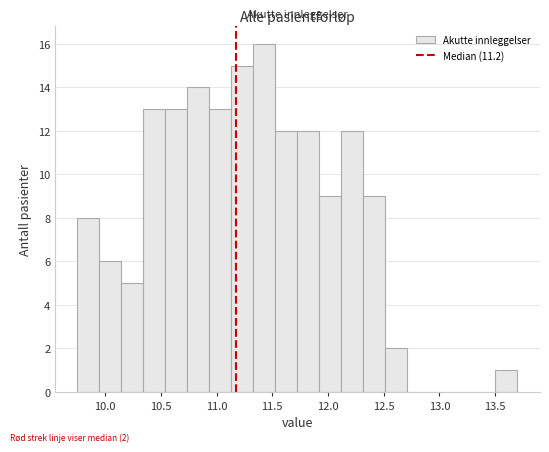

Around what value on the x-axis is the tallest bar? Give the approximate position of its centre, as read against the axis.

11.45